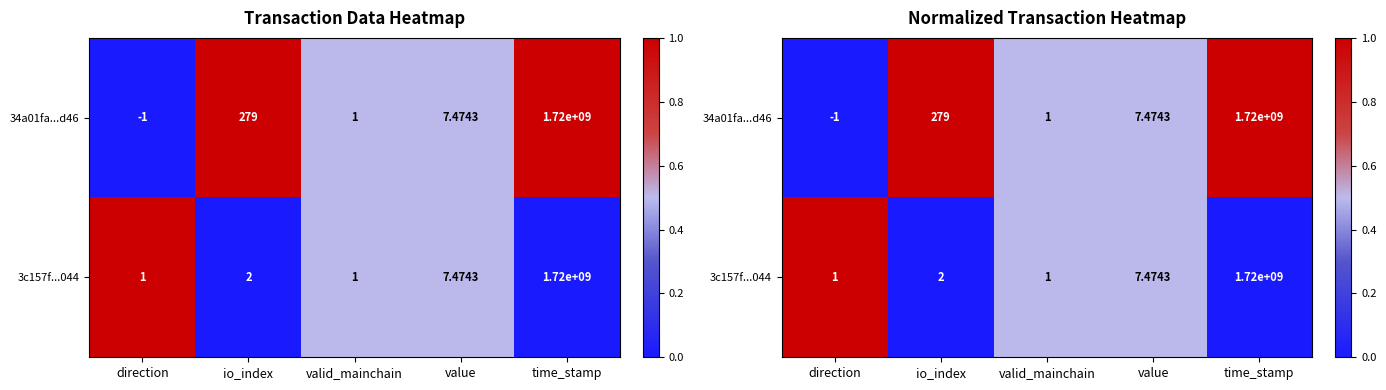

The value of 34a01fa...d46 at time_stamp is 1.0. True or false?

True